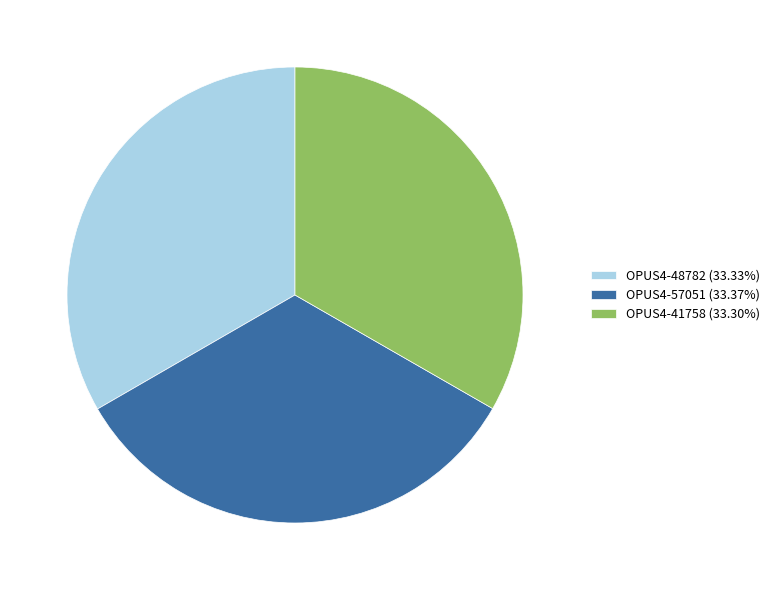

Combined, do OPUS4-41758 (33.30%) and OPUS4-48782 (33.33%) account for over 50%?

Yes